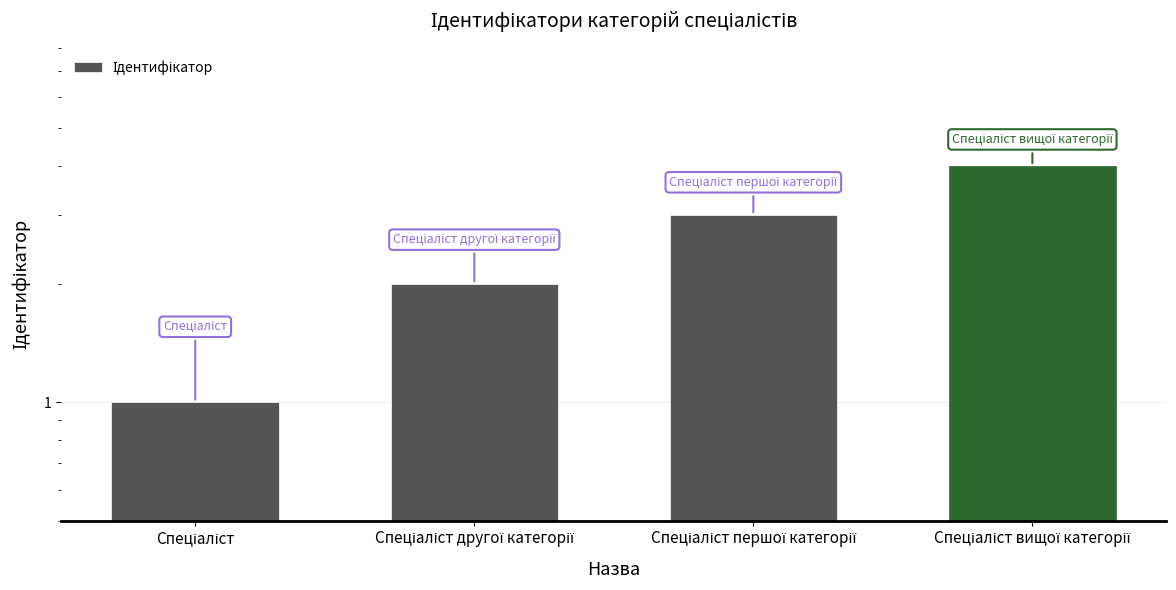

List the labels in order of value, largest first.

Спеціаліст вищої категорії, Спеціаліст першої категорії, Спеціаліст другої категорії, Спеціаліст